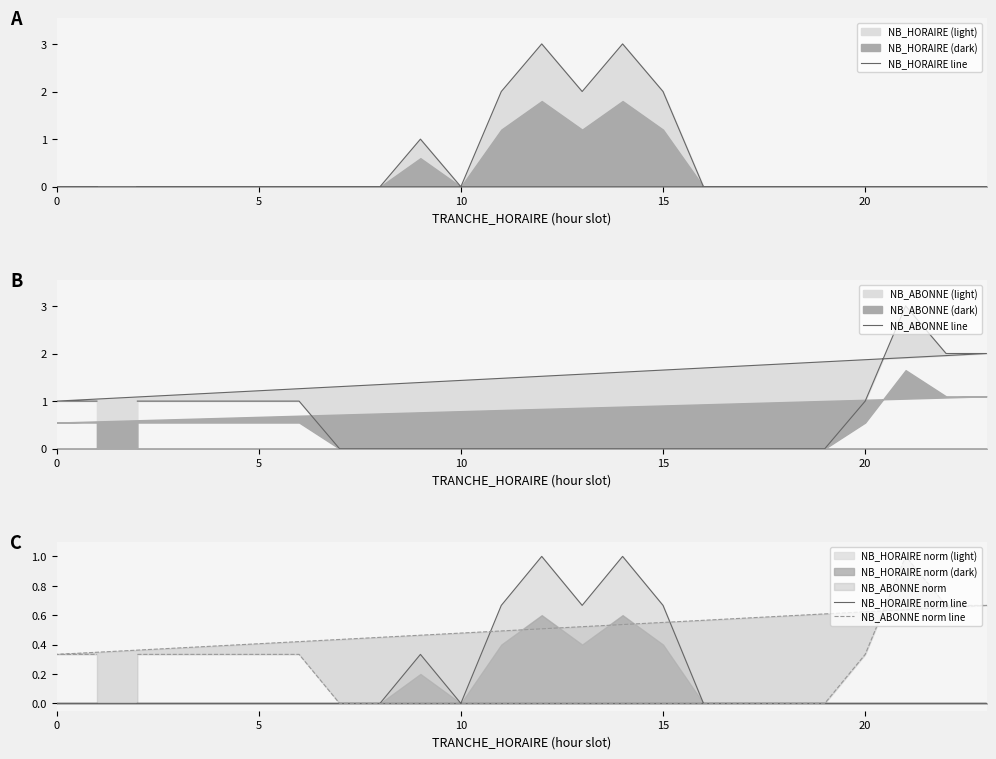

True or false: NB_ABONNE line and NB_HORAIRE norm line cross at least once.

False